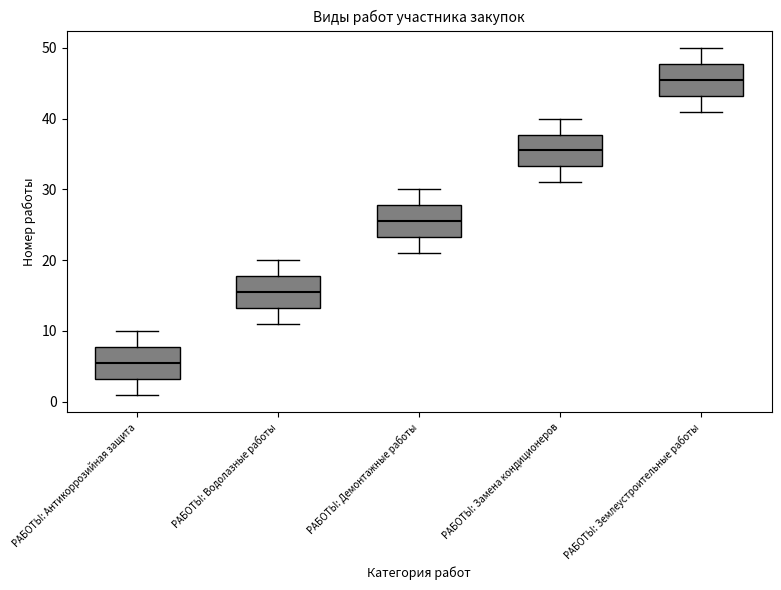

Which box's median line is the highest?

РАБОТЫ: Землеустроительные работы